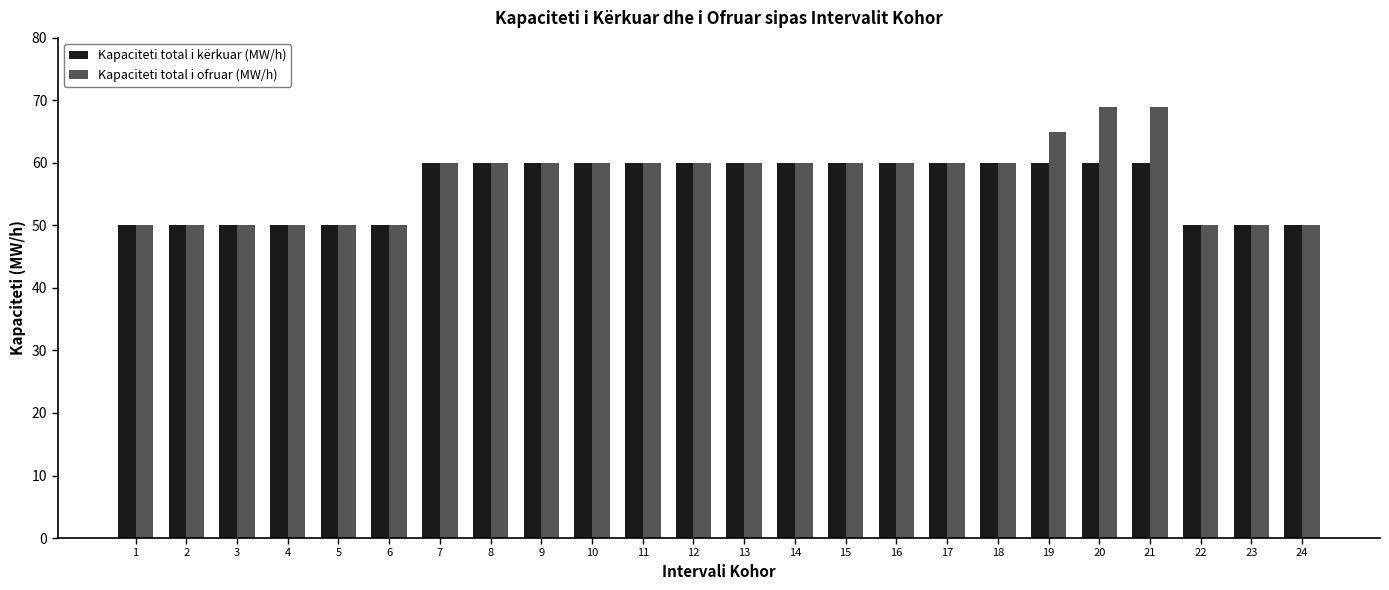

What is the highest value of the Kapaciteti total i kërkuar (MW/h) series?

60